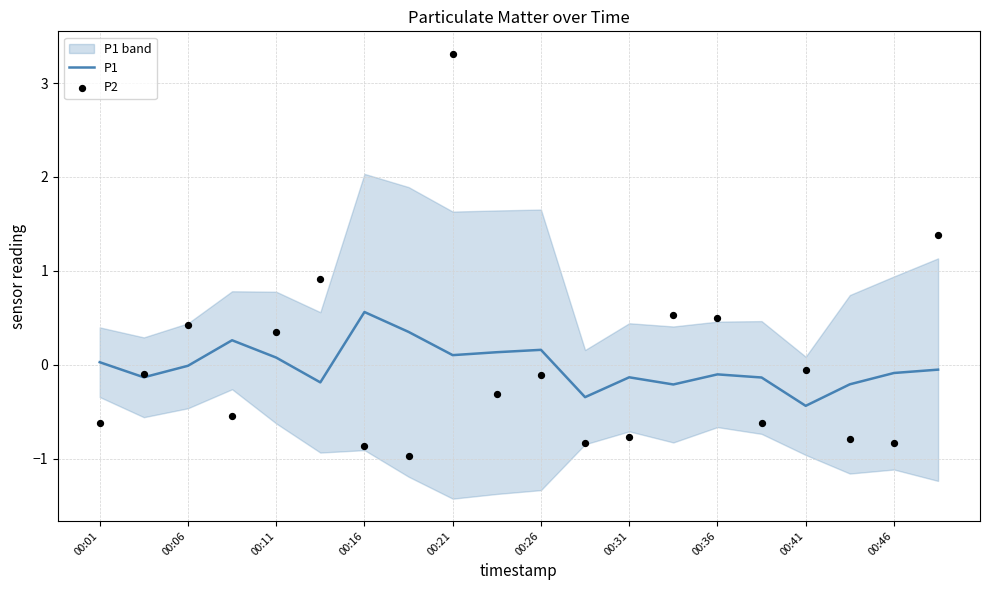

What are all the series names shown in the legend?

P1, P2